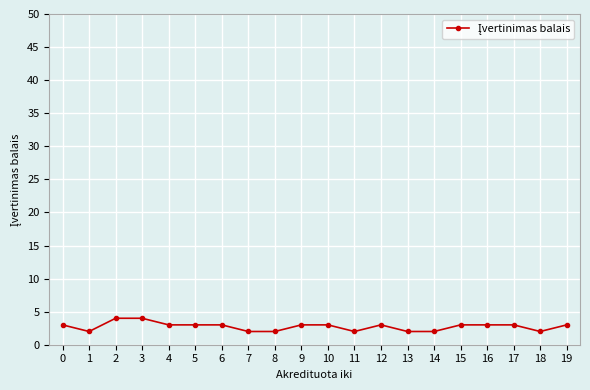

How many distinct data groups are displayed?

1